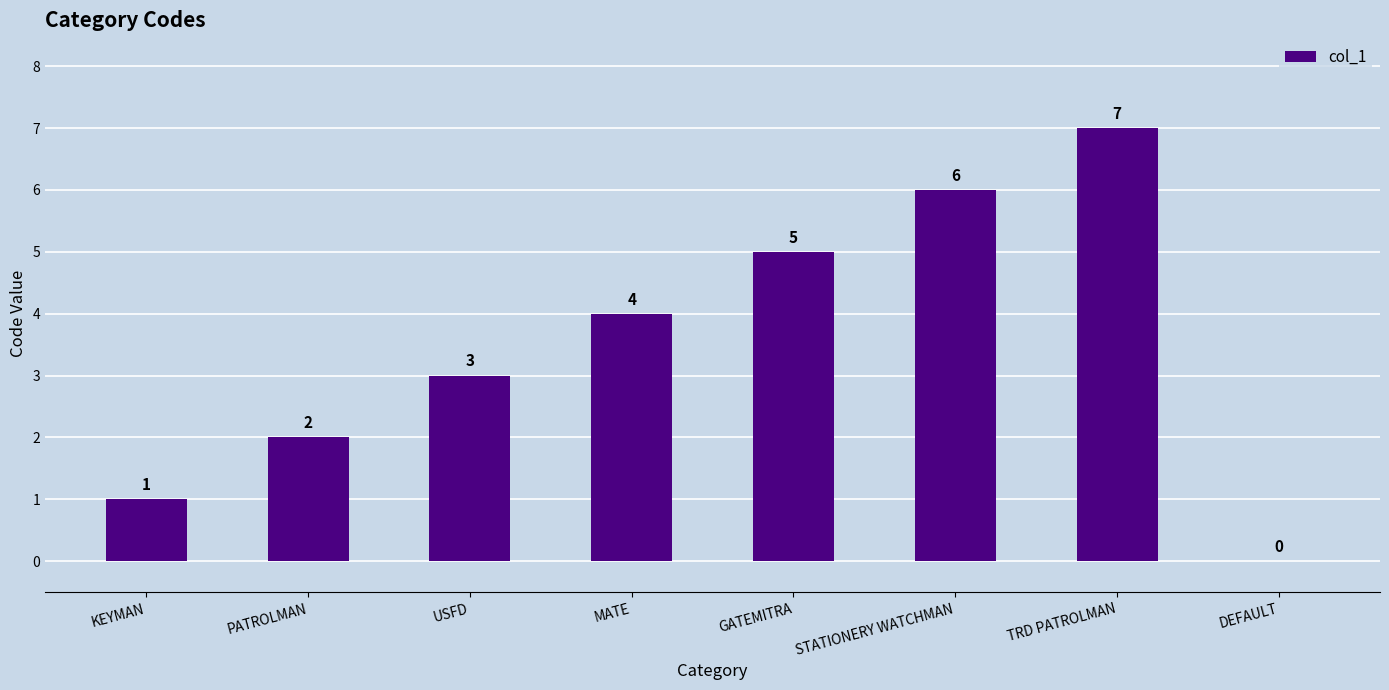

Which category has the highest value across all series?

TRD PATROLMAN